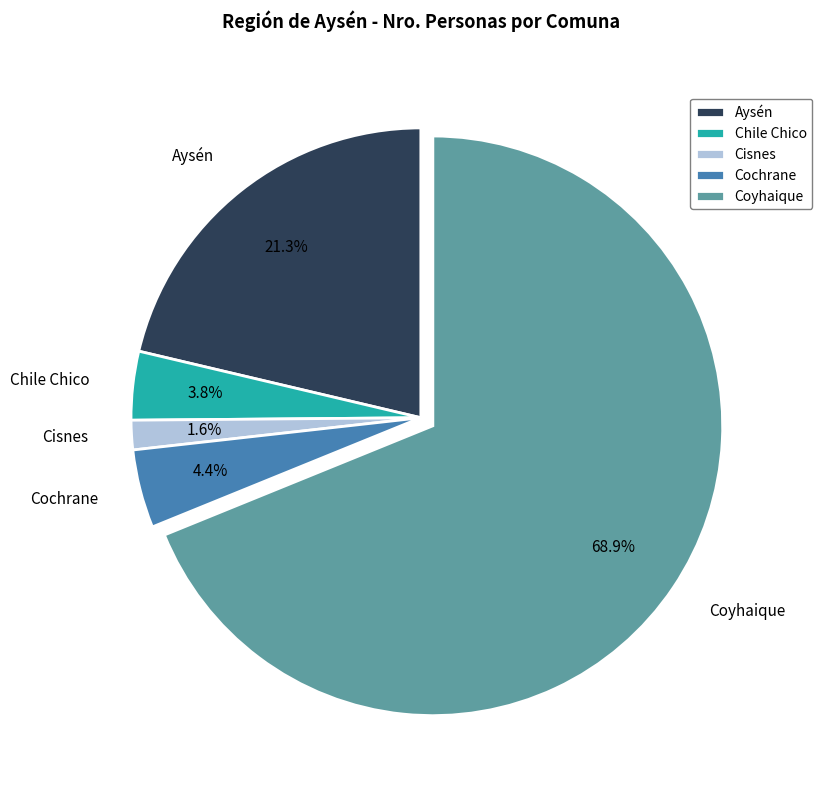

Is the sum of Chile Chico and Coyhaique greater than half?

Yes